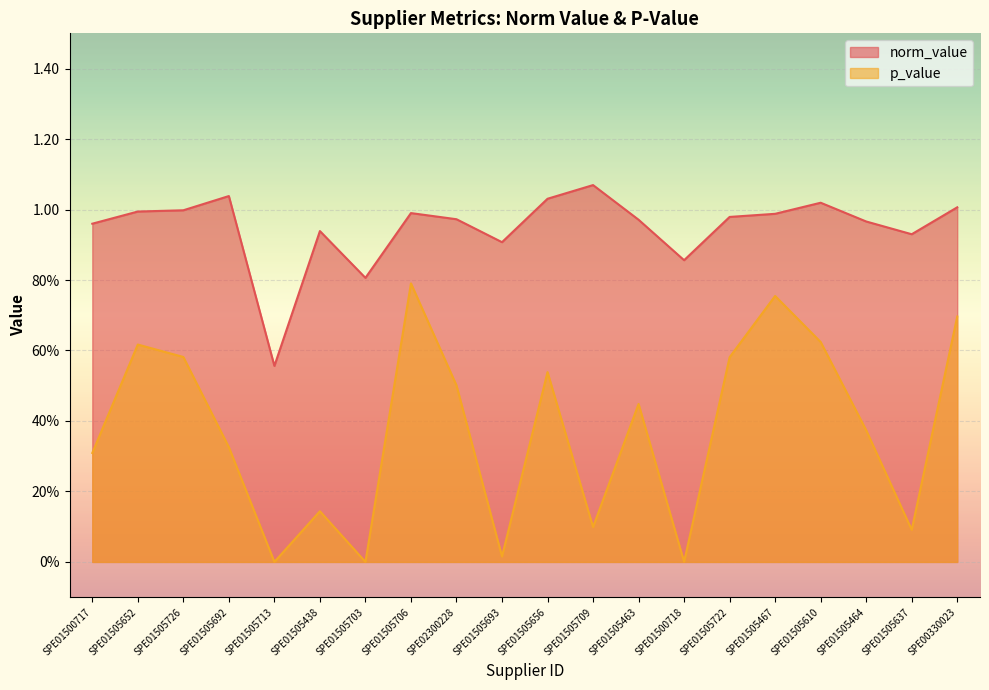

At which label does p_value reach its minimum?

SPE01505713